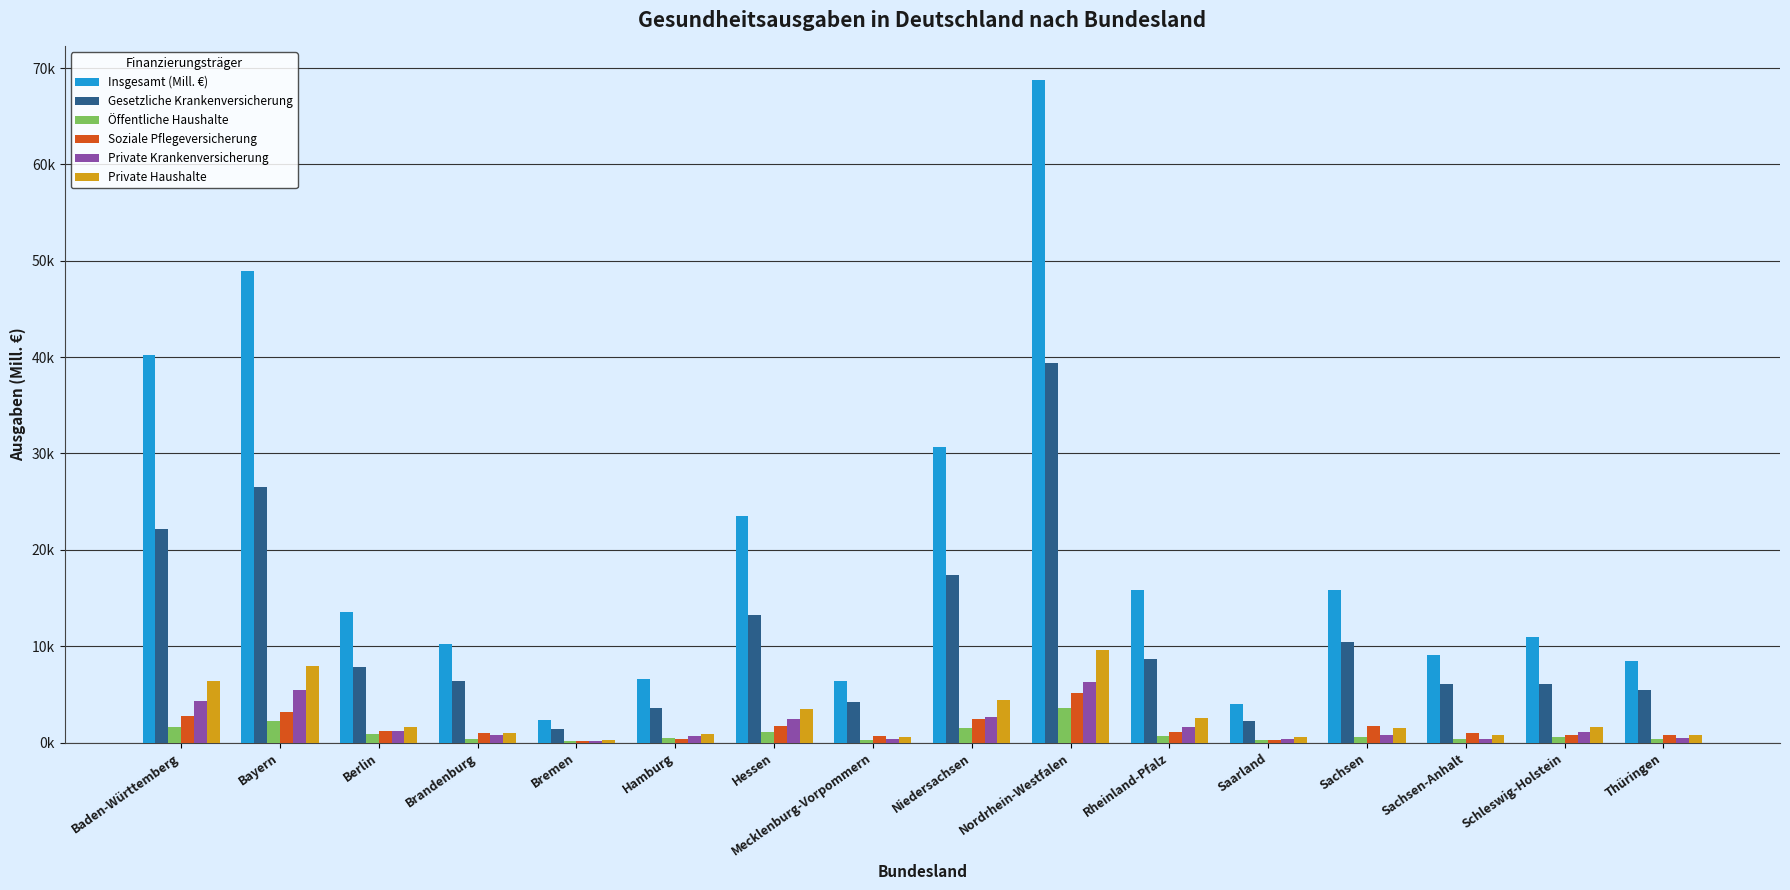

Does the chart contain stacked bars?

No